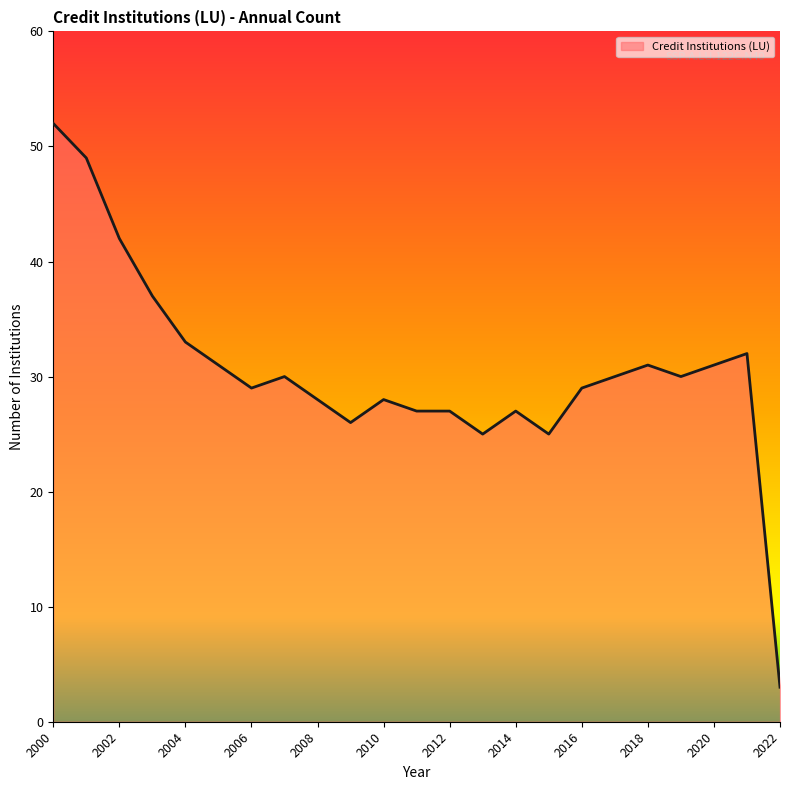

What is the maximum value shown in the chart?

52